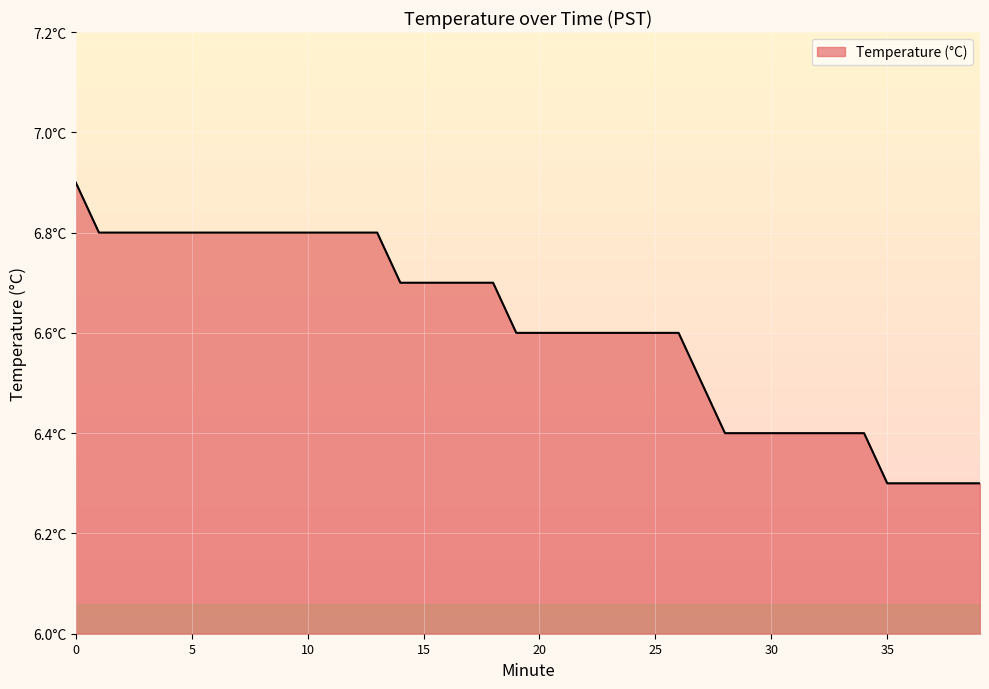

Does the chart display data point markers on the line(s)?

No